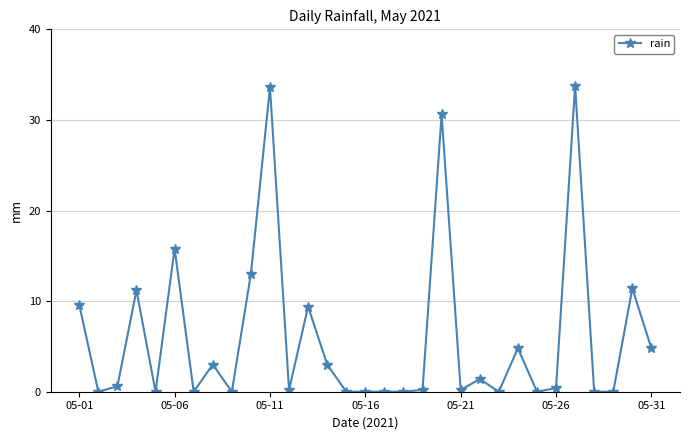

What is the difference between the second highest and minimum values?

33.6